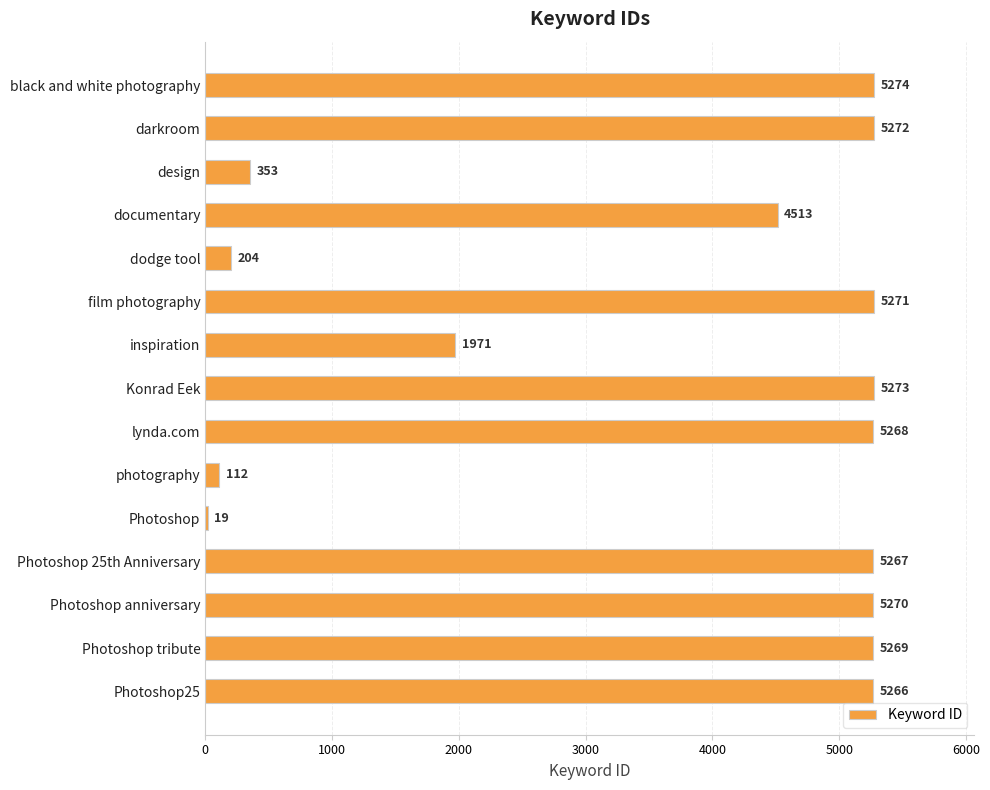

The chart shows a value of 2047 at black and white photography. True or false?

False